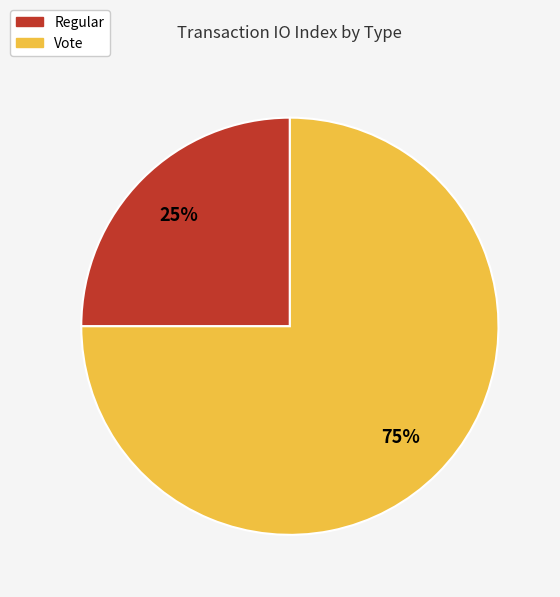

Combined, do Vote and Regular account for over 50%?

Yes